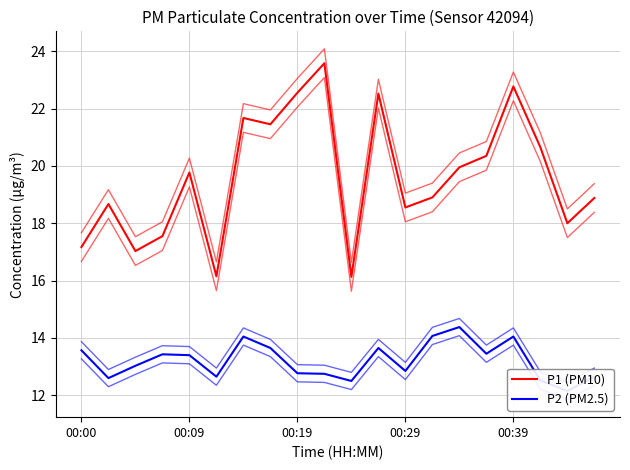

What is the sum of all P2 (PM2.5) values?

264.2